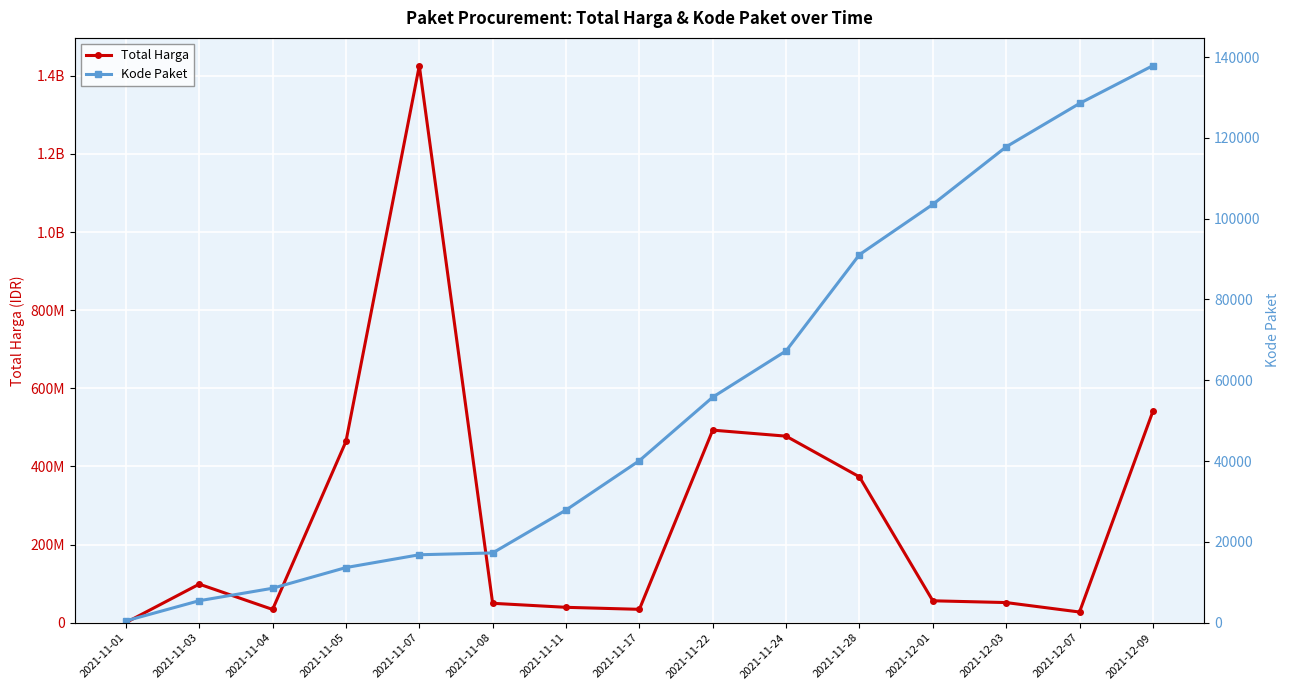

What is the label of the 5th point from the left?

2021-11-07